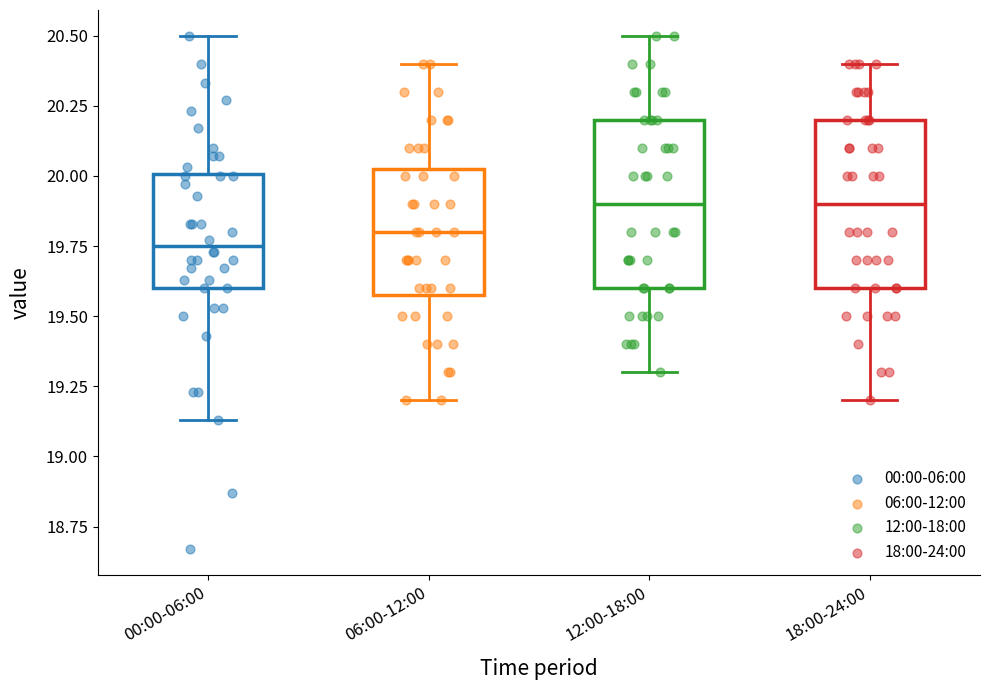

Reading left to right, transcribe this box plot: for each box, give where its median line is, the range the box spans, and where its two whiskers end, as read against the y-axis. The values are not printed on the chart, so give them approximately, as read against the axis.

00:00-06:00: median 19.75, box 19.60 to 20.00, whiskers 19.15 to 20.50
06:00-12:00: median 19.80, box 19.60 to 20.05, whiskers 19.20 to 20.40
12:00-18:00: median 19.90, box 19.60 to 20.20, whiskers 19.30 to 20.50
18:00-24:00: median 19.90, box 19.60 to 20.20, whiskers 19.20 to 20.40